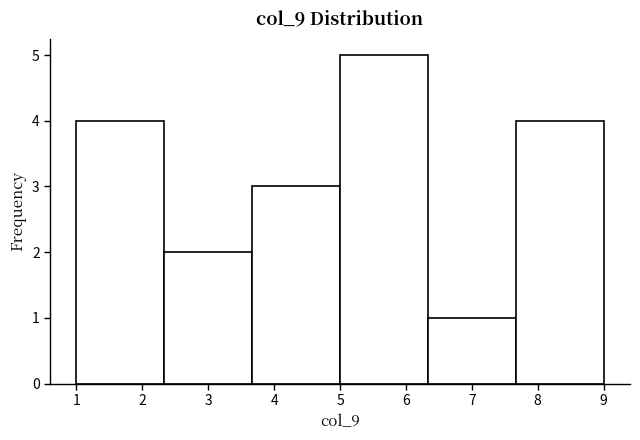

Which range on the x-axis has the tallest bar?

5.0 to 6.3